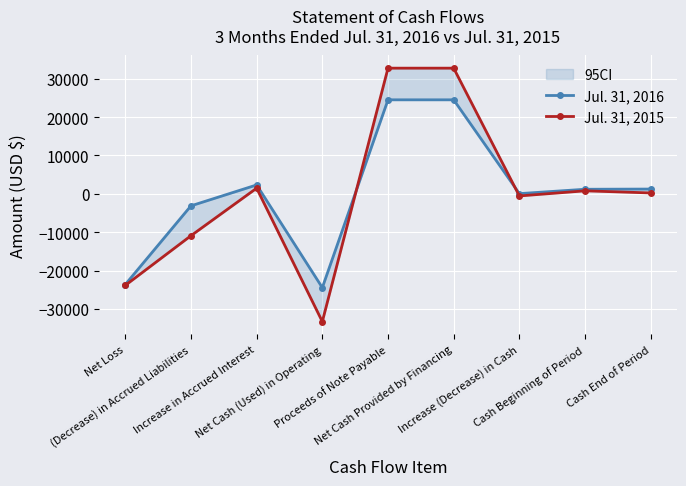

What is the total value across all series at Increase (Decrease) in Cash?

-496